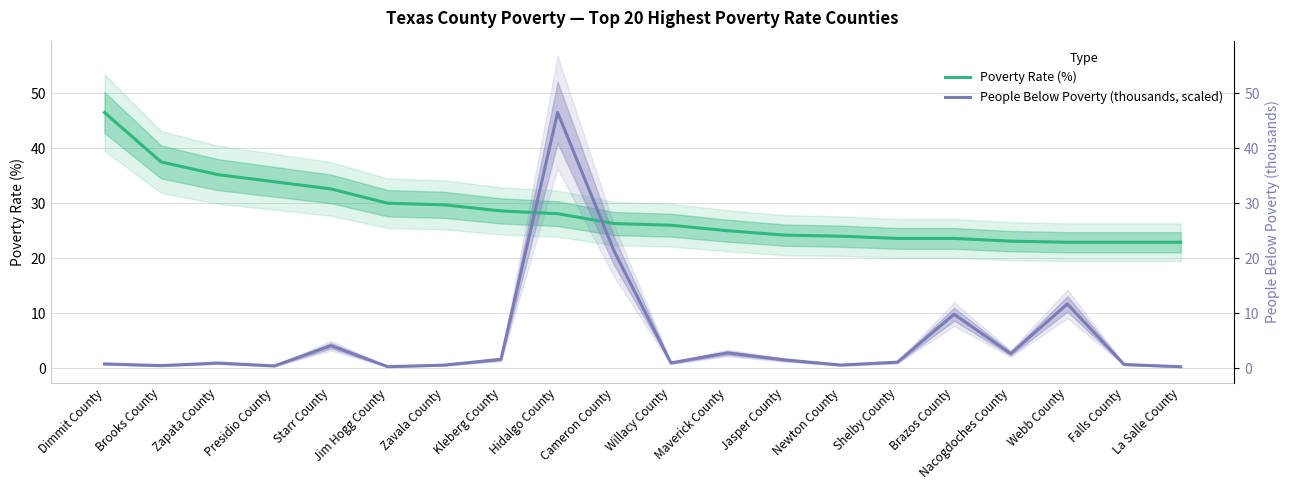

How many lines are shown in the chart?

2